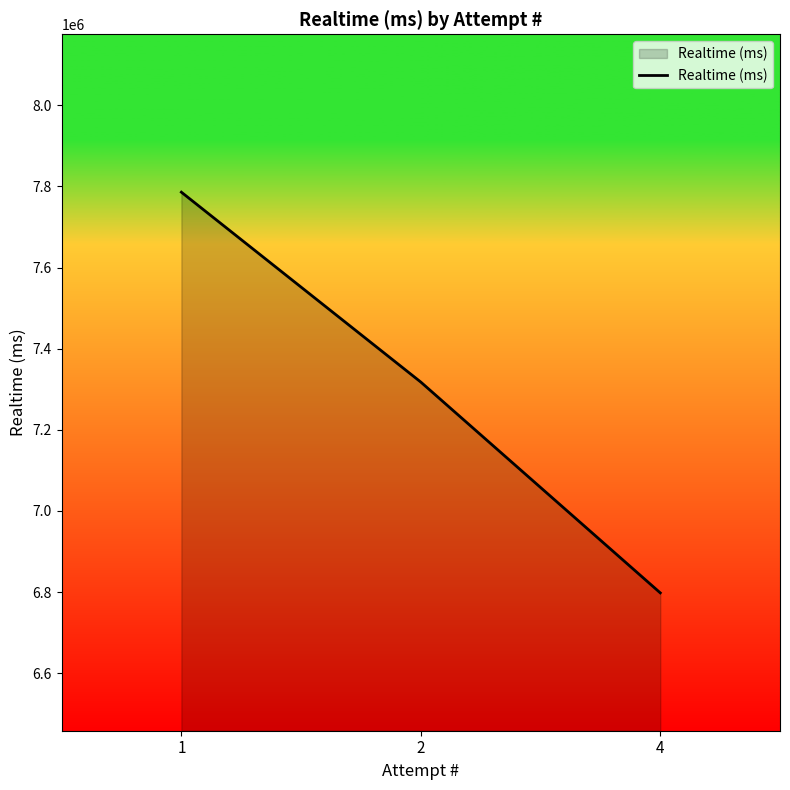

What is the sum of all values?

21901599